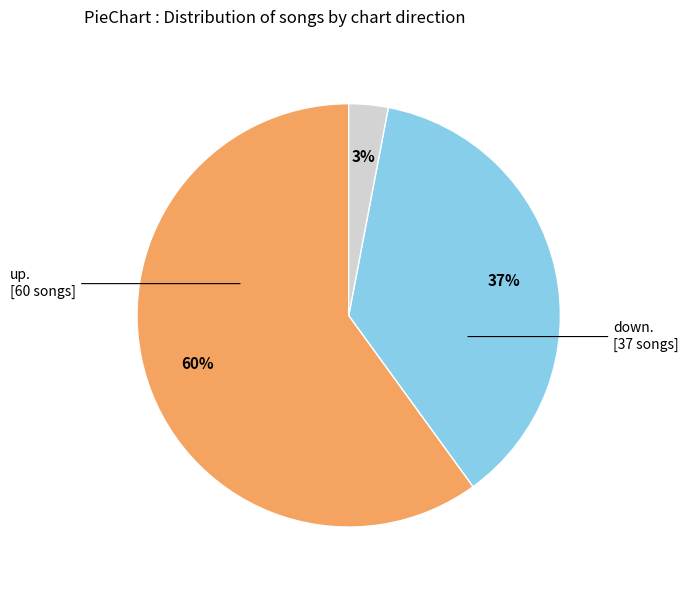

Is there a majority slice in this chart?

Yes